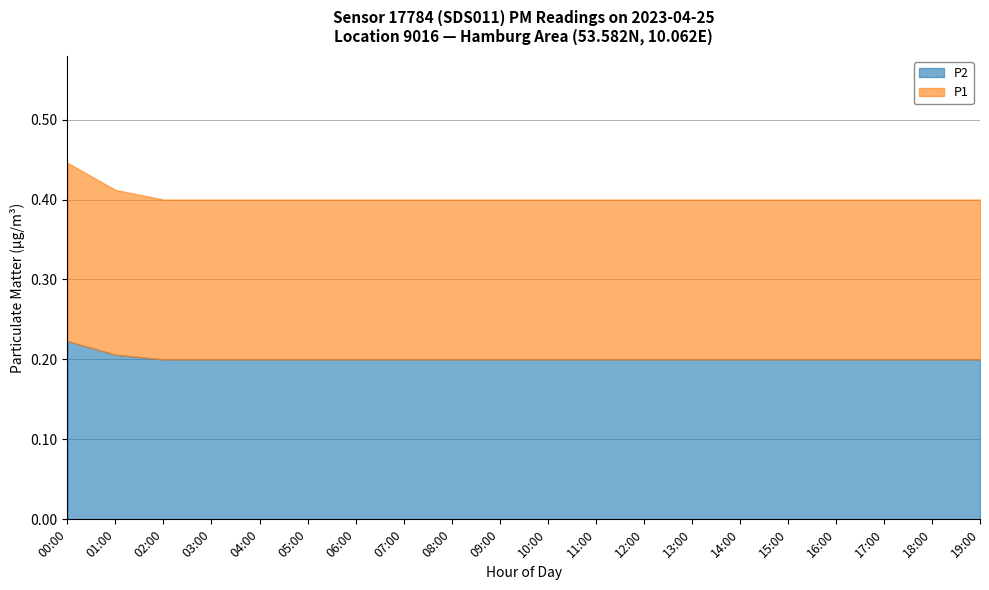

Which series changed the most between 10:00 and 15:00?

P1